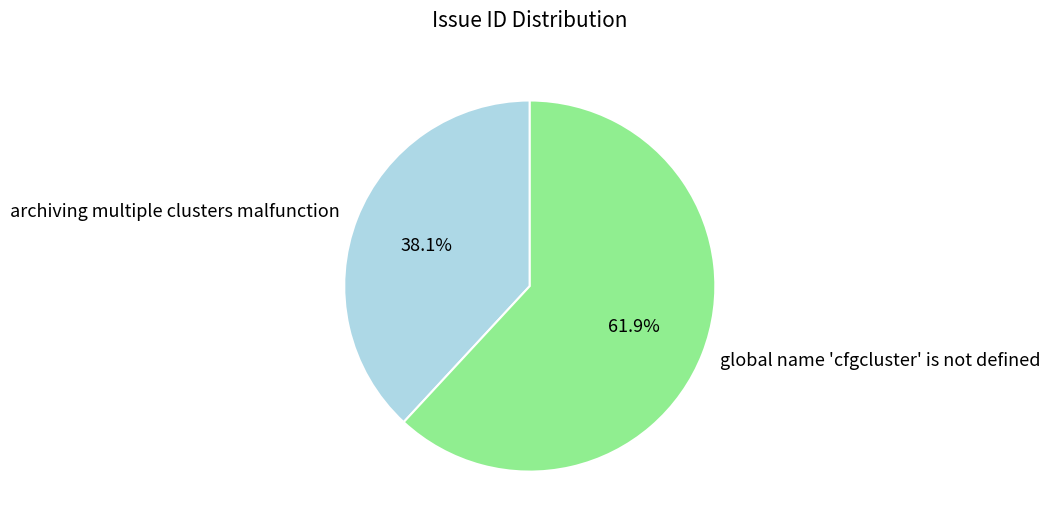

How much of the chart is everything except global name 'cfgcluster' is not defined?

38.1%